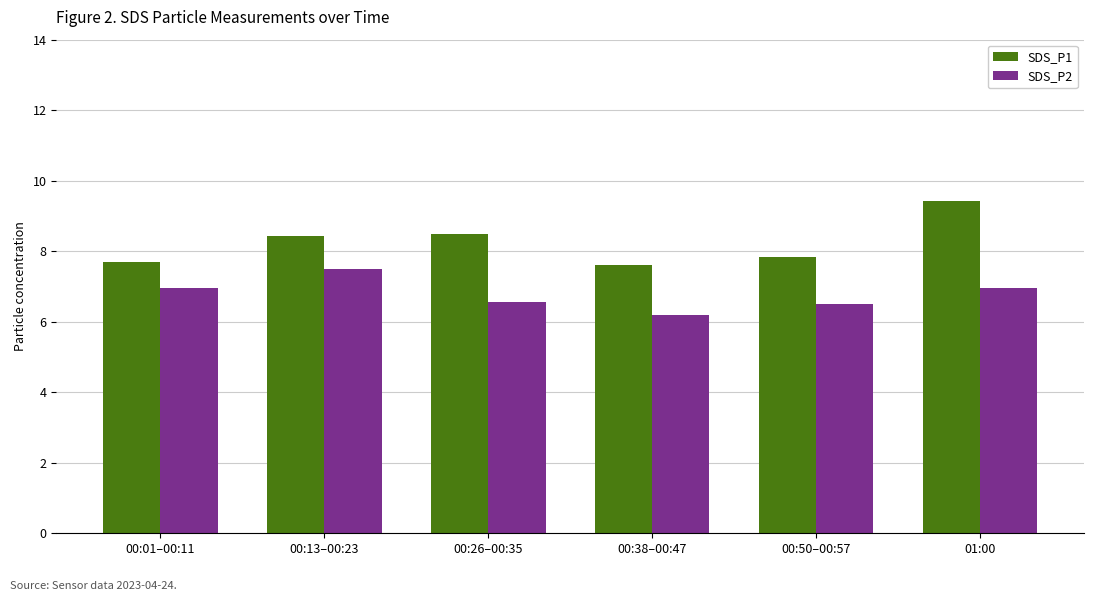

At how many categories does at least one series exceed 7?

6